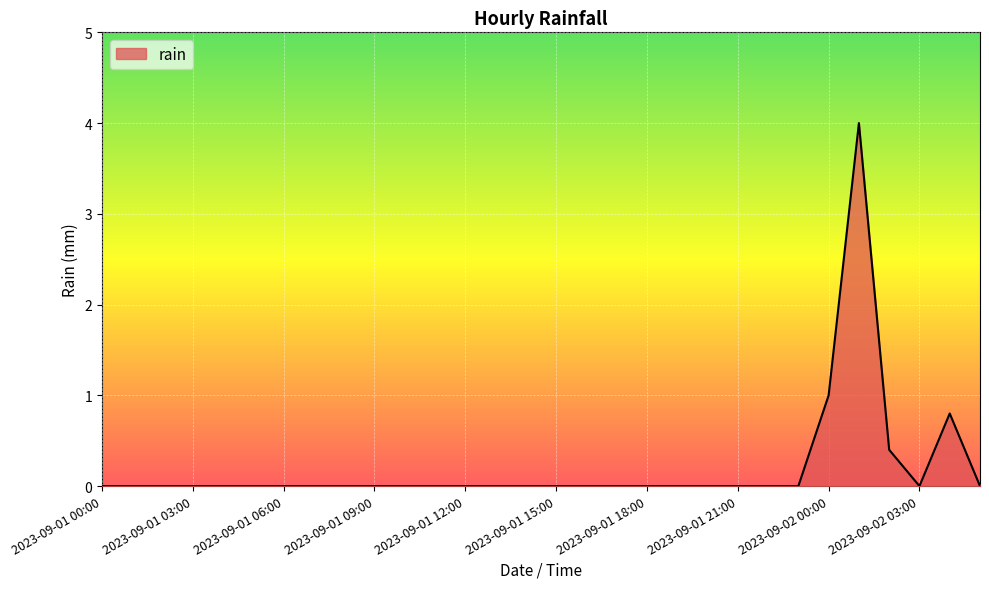

What is the maximum value shown in the chart?

4.0